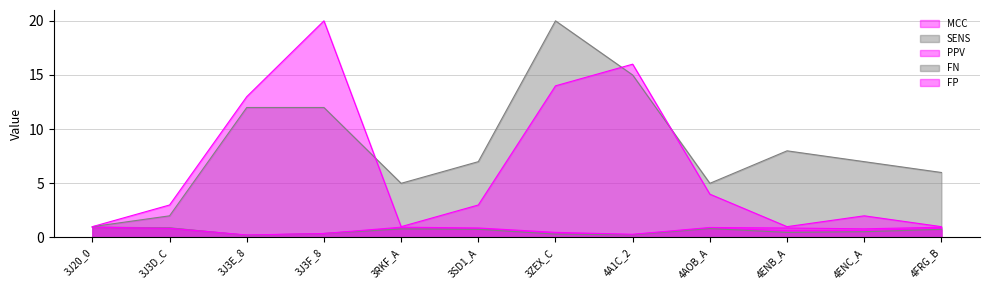

True or false: SENS has more than 0 points higher than both neighbors.

True